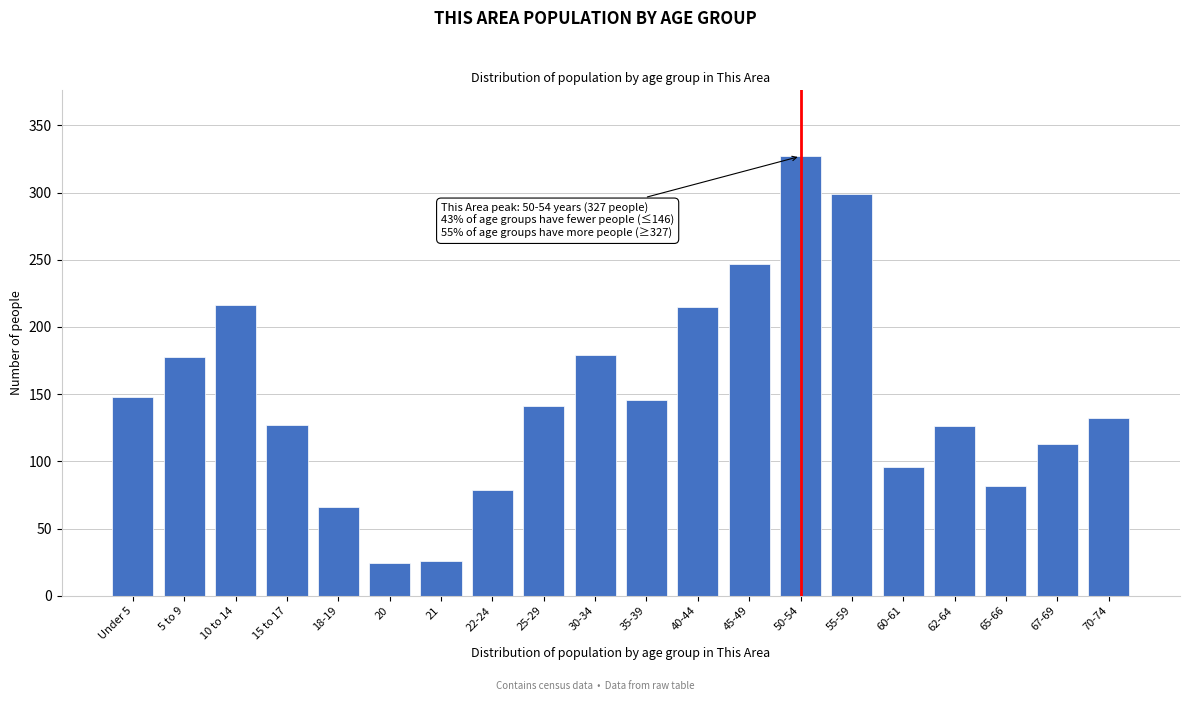

Between 25-29 and 18-19, which is larger?

25-29